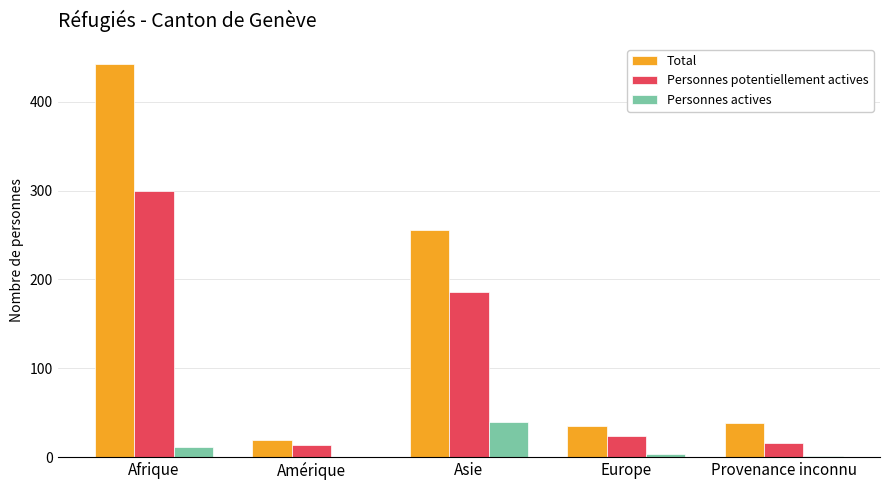

Which series has the largest total across all categories?

Total